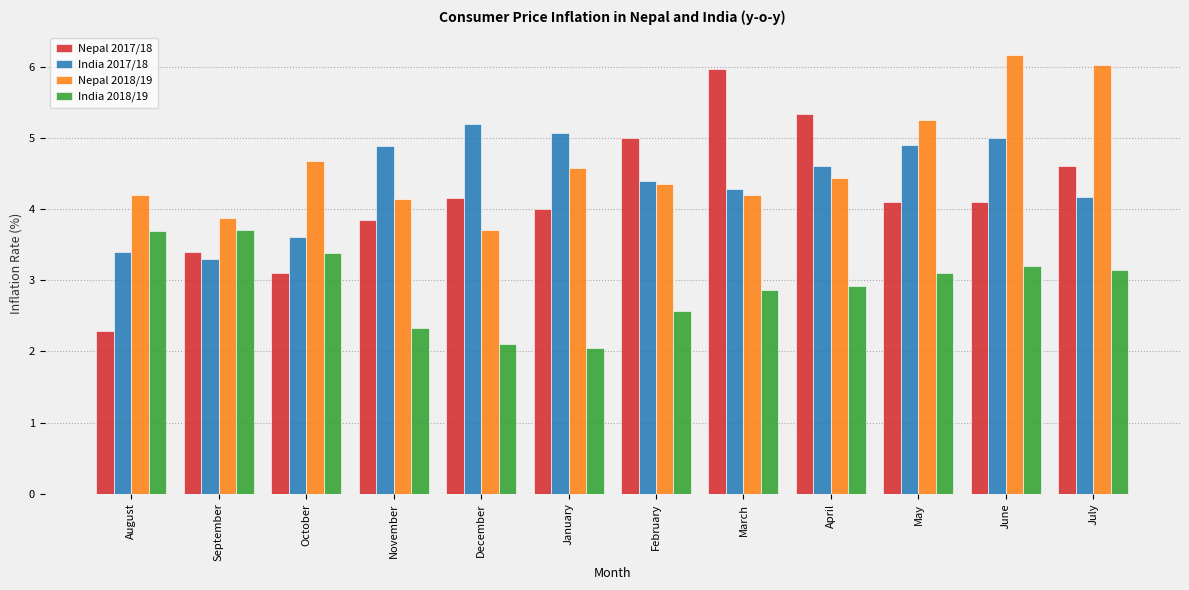

Where does the India 2018/19 series first go above 3?

August